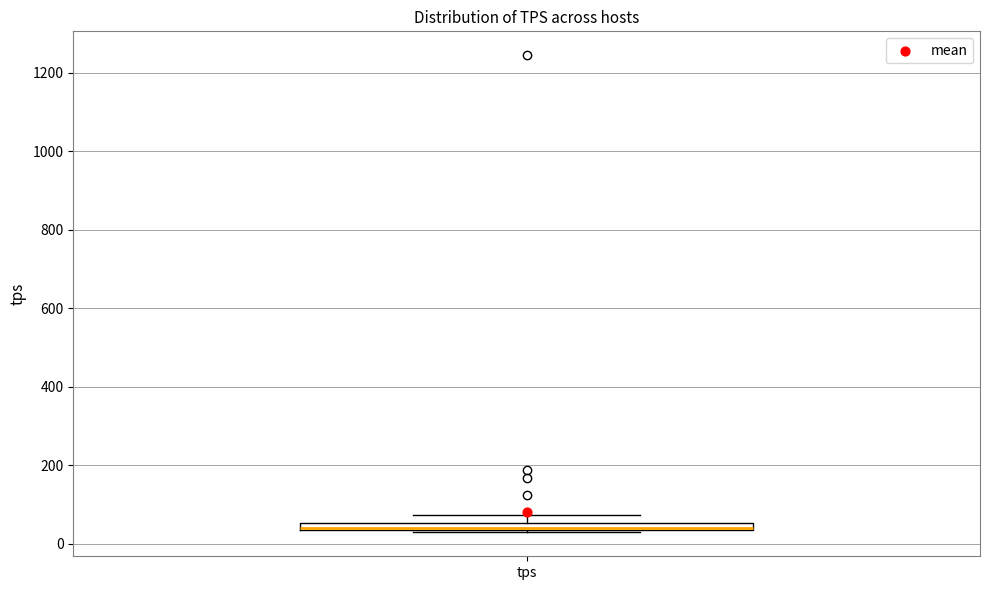

Where is the upper edge of the box for tps on the y-axis? The values are not printed on the chart, so give them approximately, as read against the axis.

60